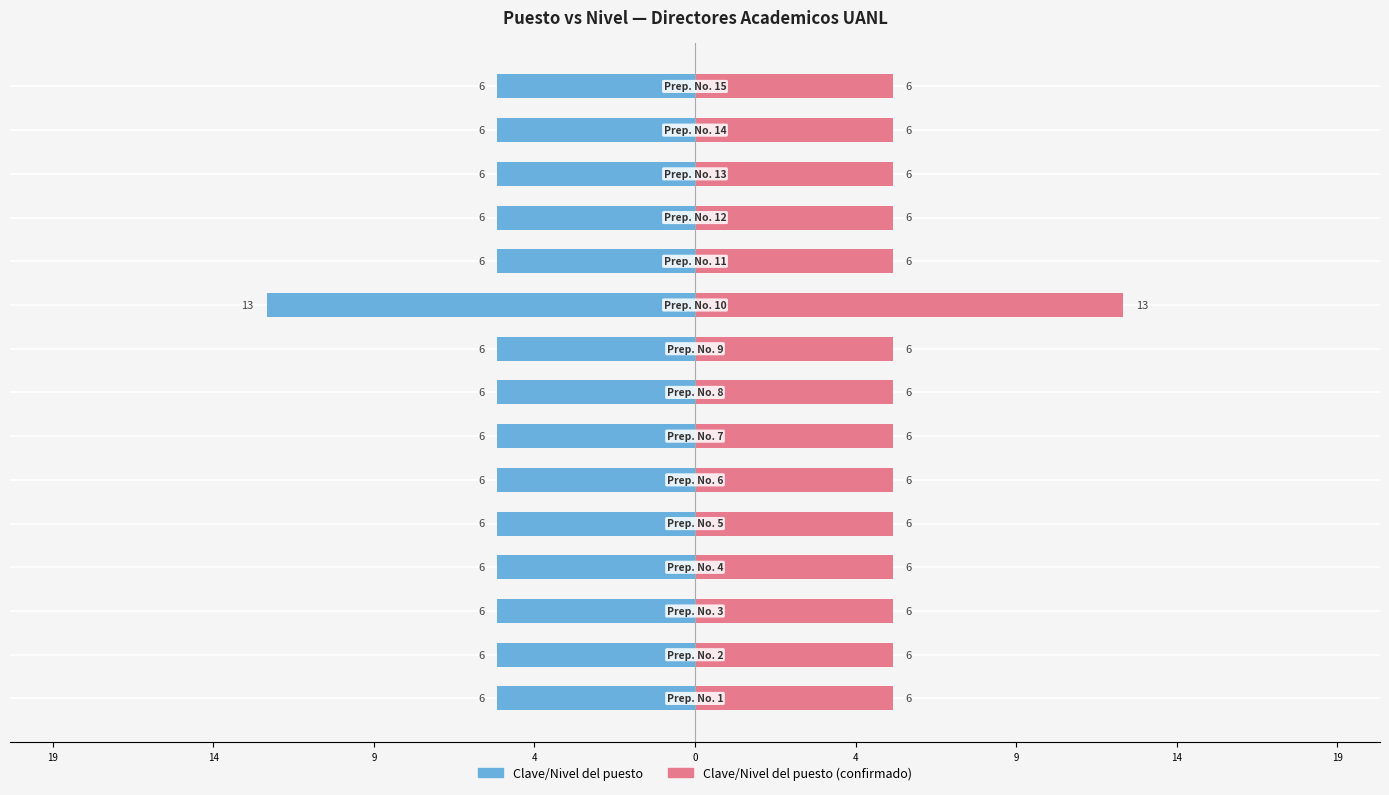

Which category has the lowest value in the Clave/Nivel del puesto series?

9